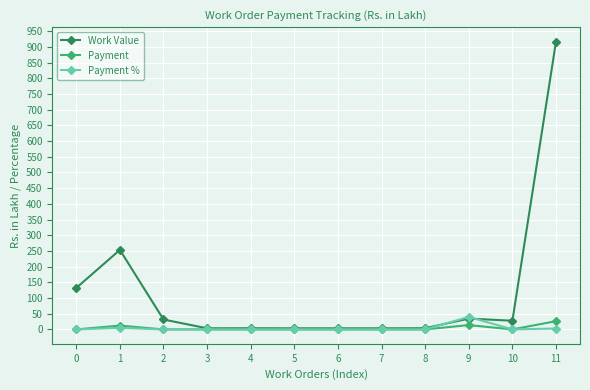

What is the maximum value shown in the chart?

916.9